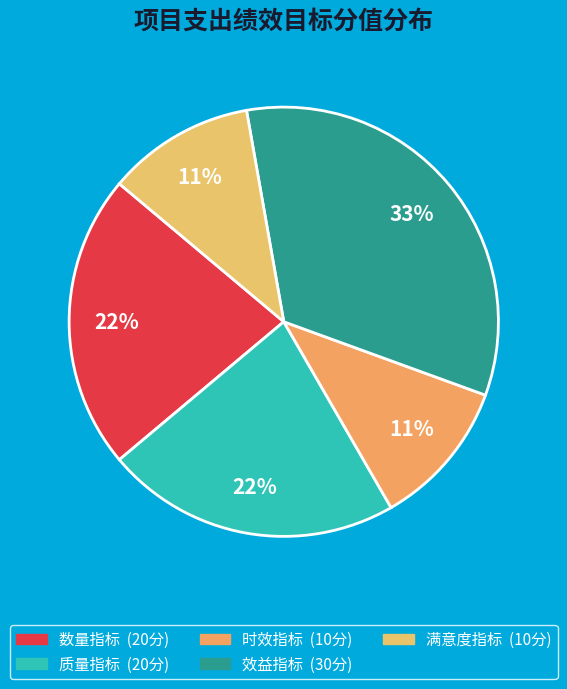

What portion of the pie excludes 数量指标?

77.8%